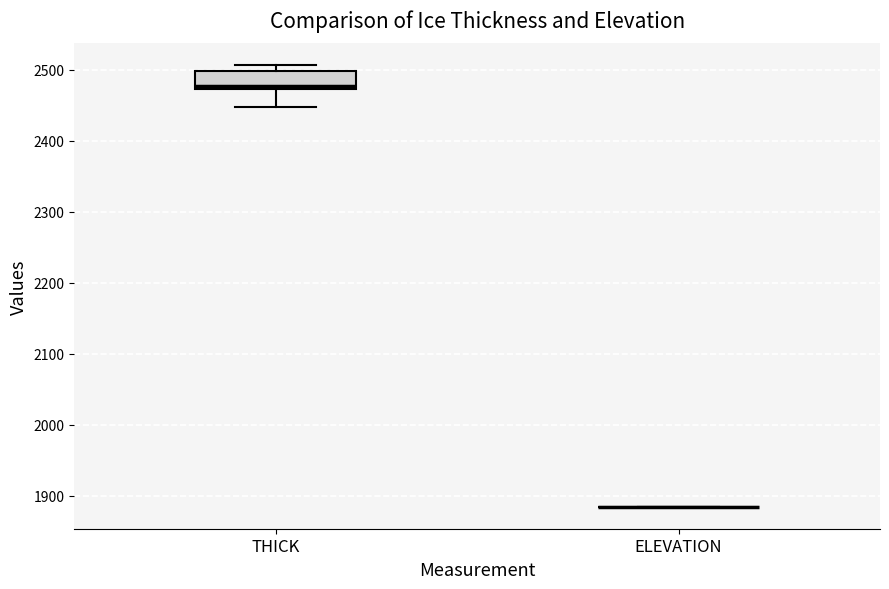

Reading left to right, read every box against the y-axis: the position of its median line, the range the box covers, and the ends of its whiskers. The values are not printed on the chart, so give them approximately, as read against the axis.

THICK: median 2480, box 2470 to 2500, whiskers 2450 to 2510
ELEVATION: box collapsed to a line at 1880, whiskers 1880 to 1880